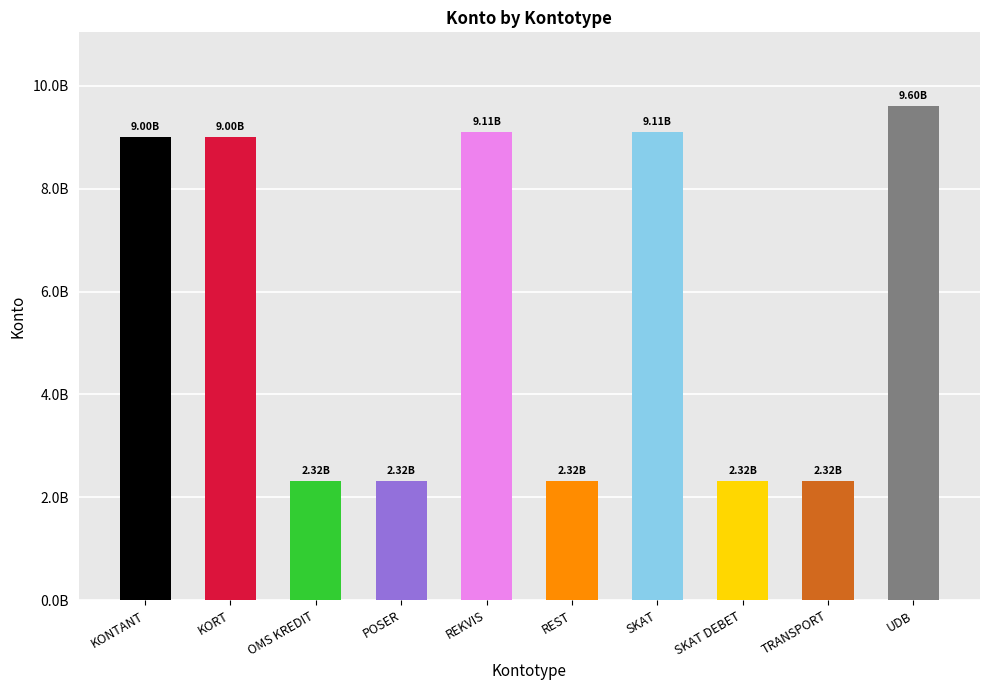

Are the bars horizontal?

No